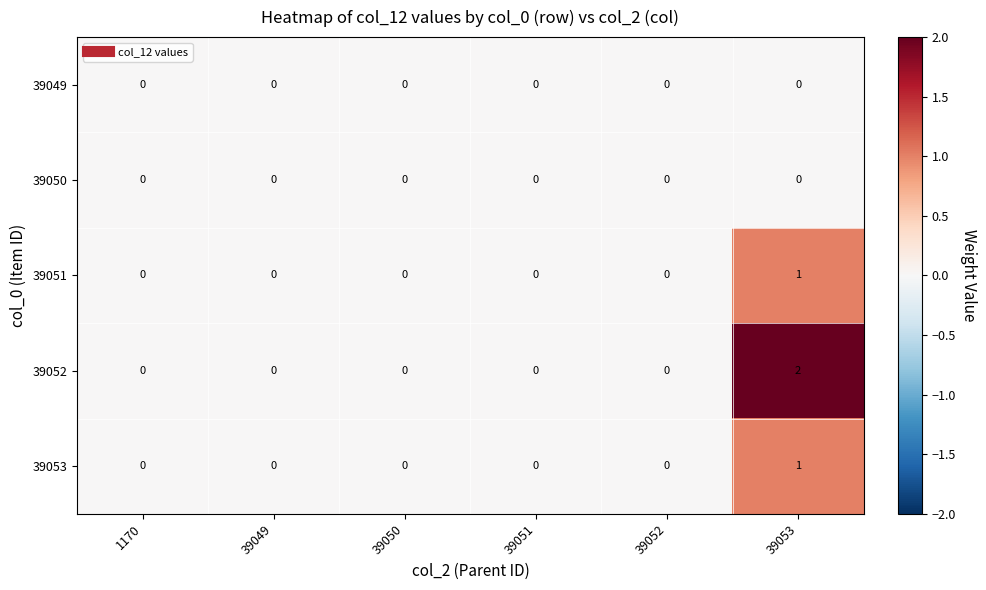

Which series changed the most between 39052 and 39053?

39052